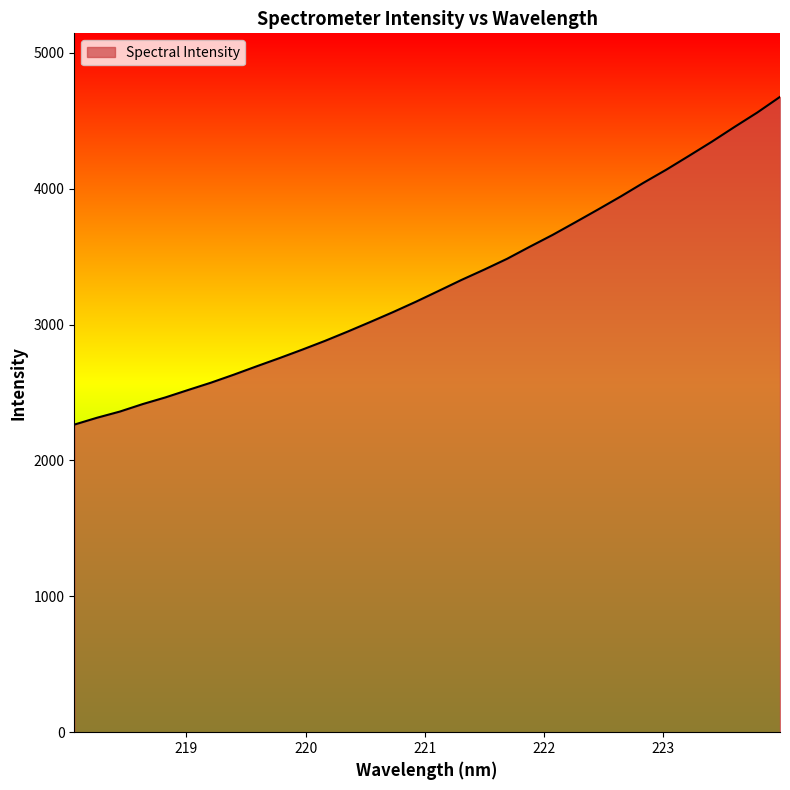

Count the number of data series in this chart.

1